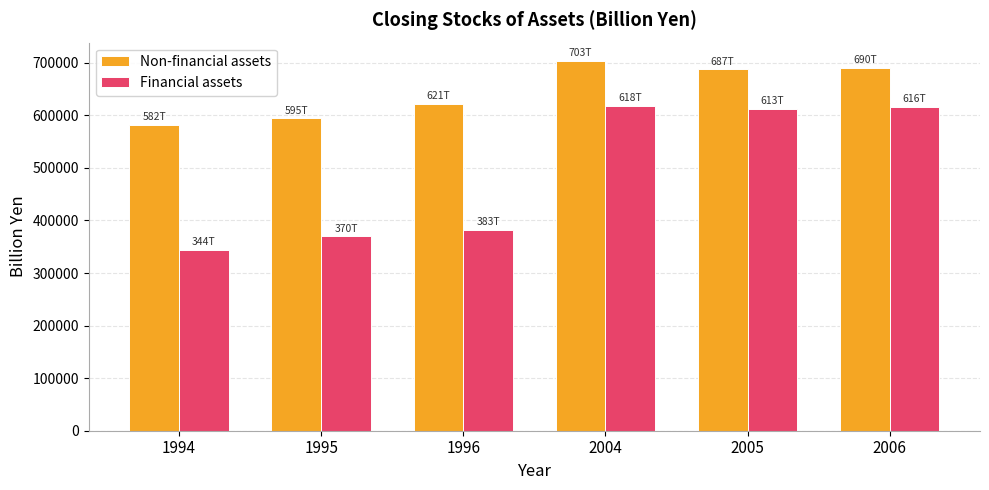

At how many categories does at least one series exceed 561233?

6